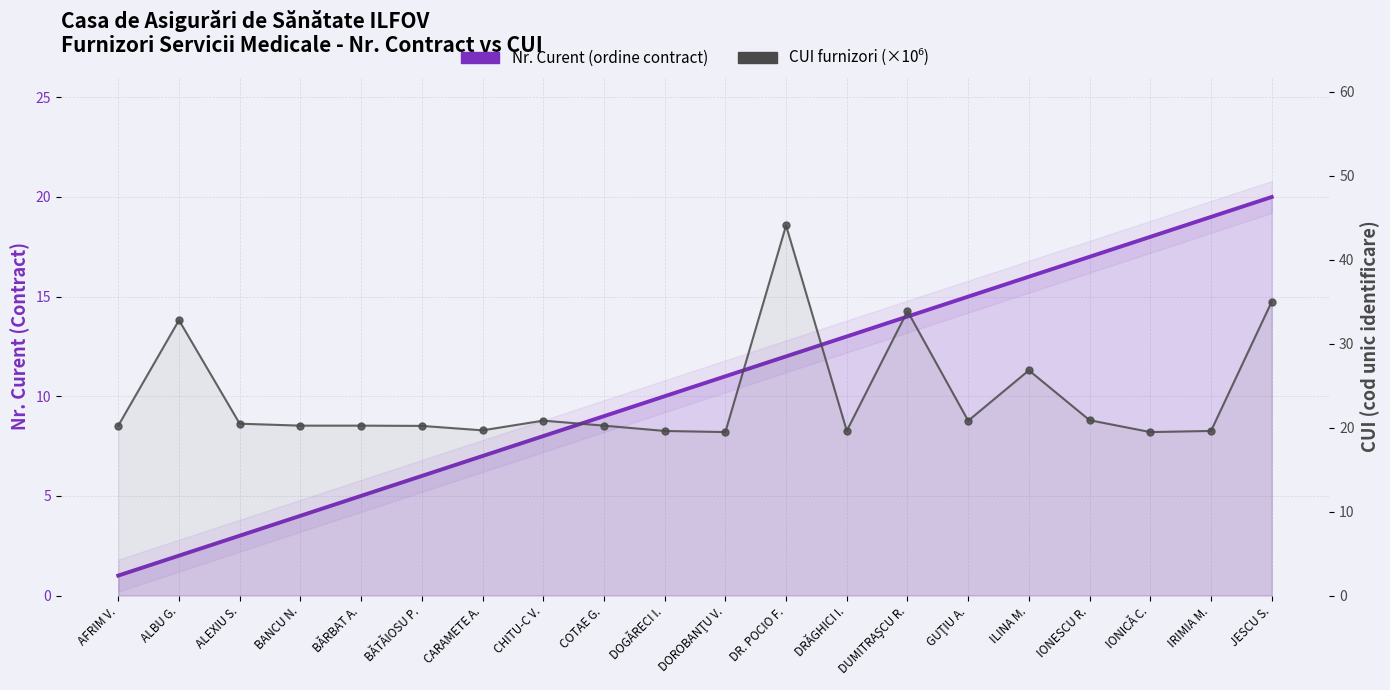

At AFRIM V., list the series in order from largest to smallest.

CUI (mil.), Nr. Curent (ordine contract)